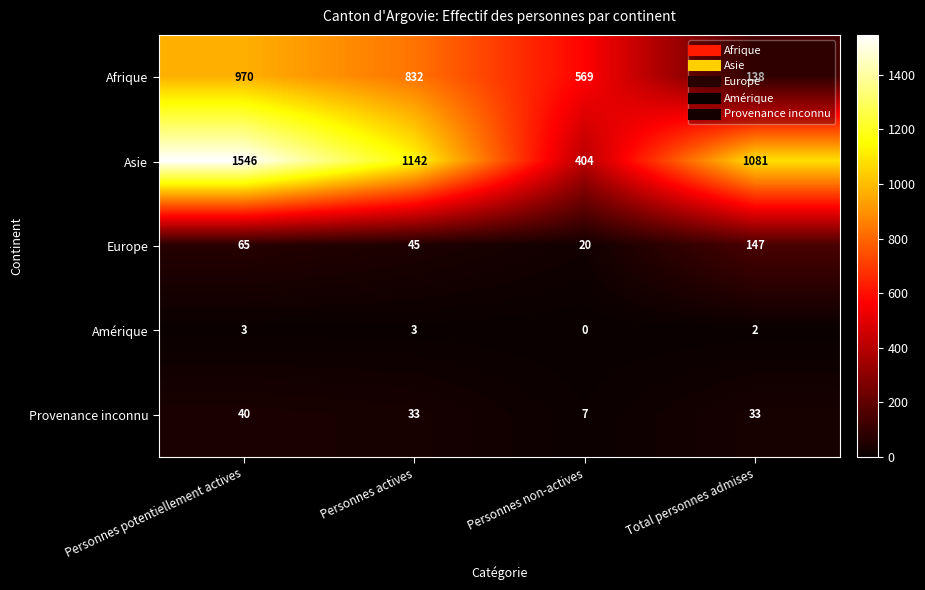

True or false: Provenance inconnu has a value of 40 at Personnes potentiellement actives.

True